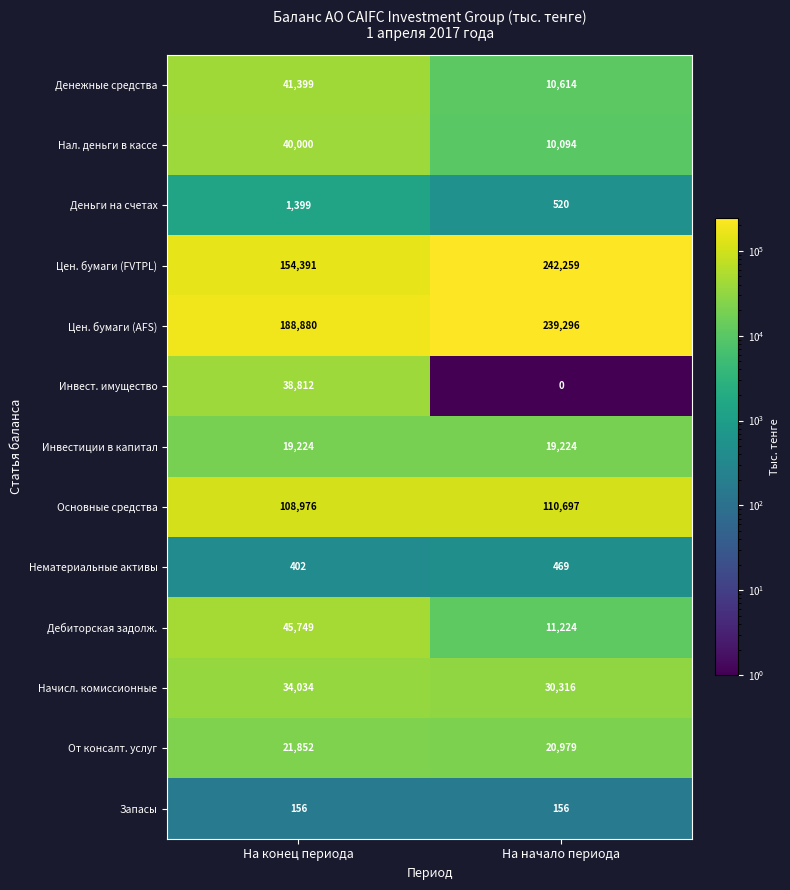

What is the difference between the maximum and minimum values in the Начисл. комиссионные series?

3718